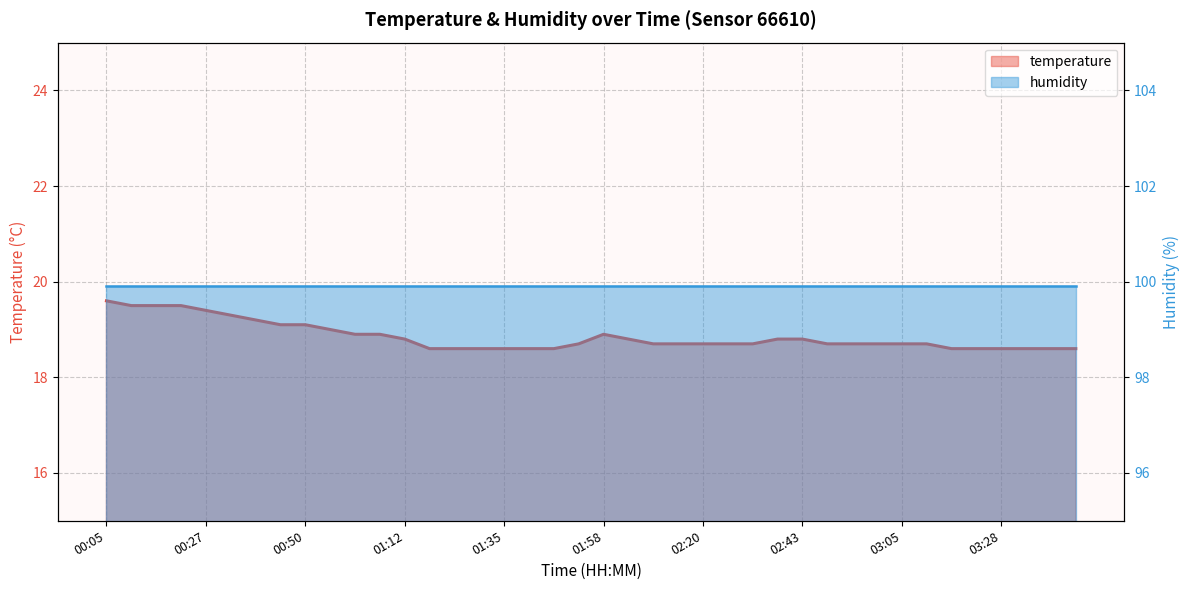

True or false: the data shows 18.6 at 03:22.

True